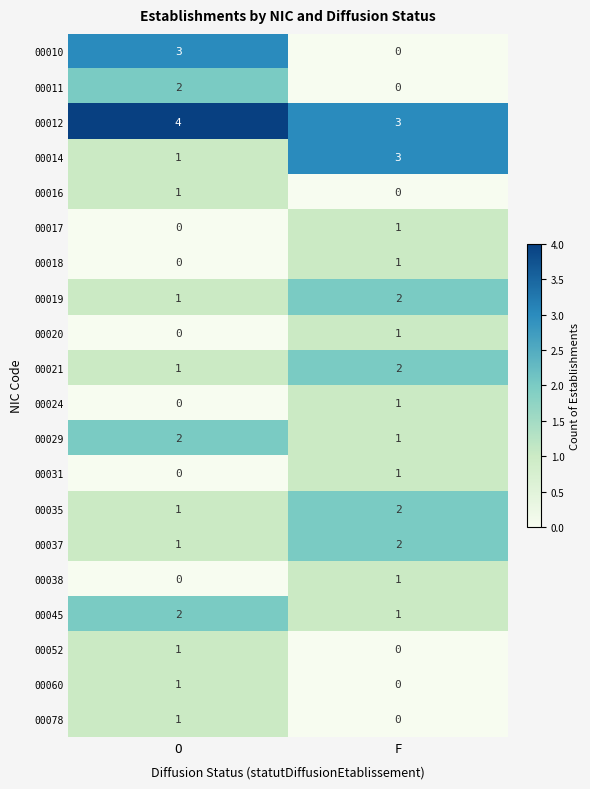

The 00021 series shows 3 at F. True or false?

False